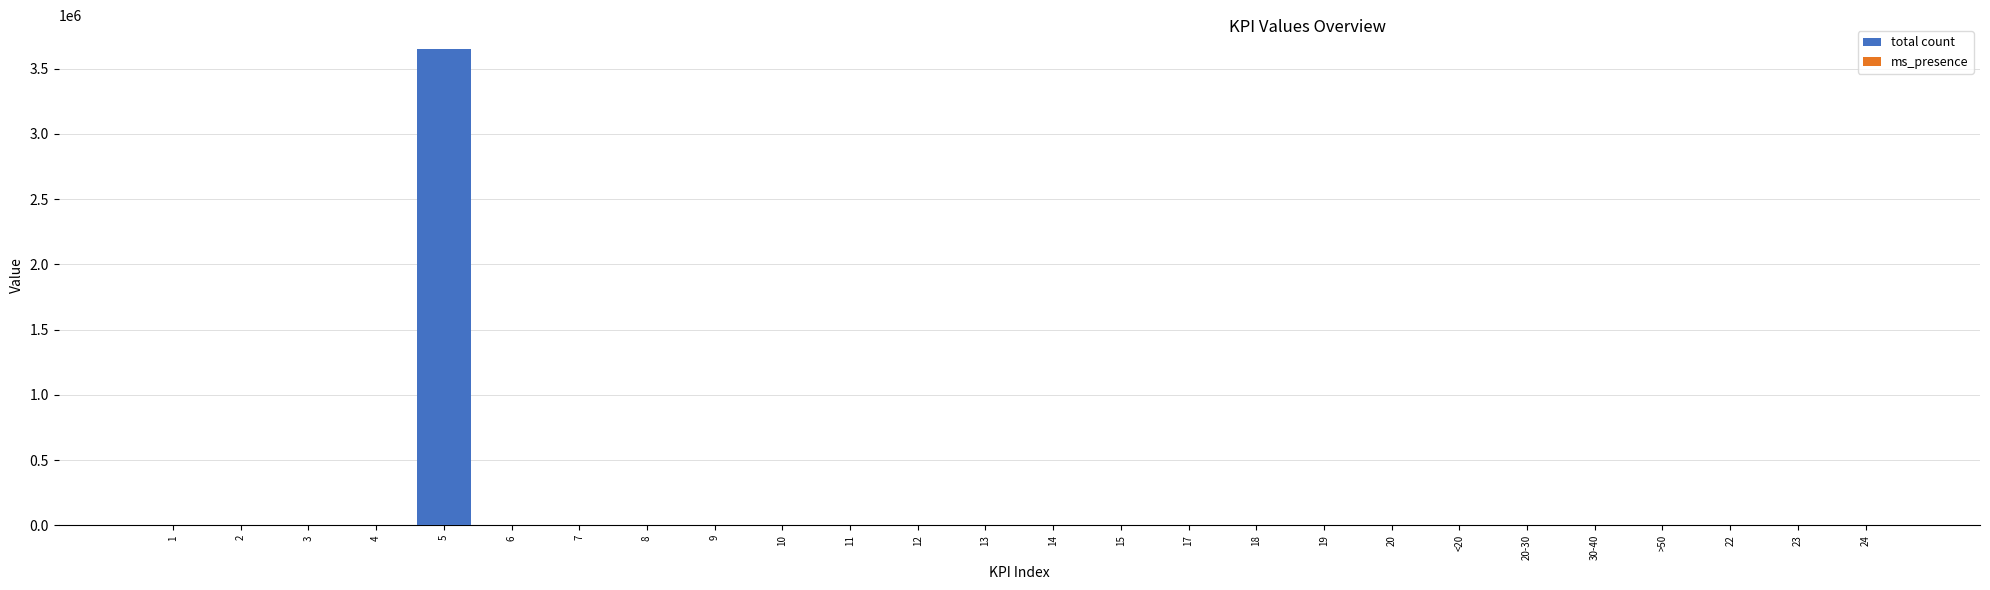

What is the greatest value displayed?

3650000.0